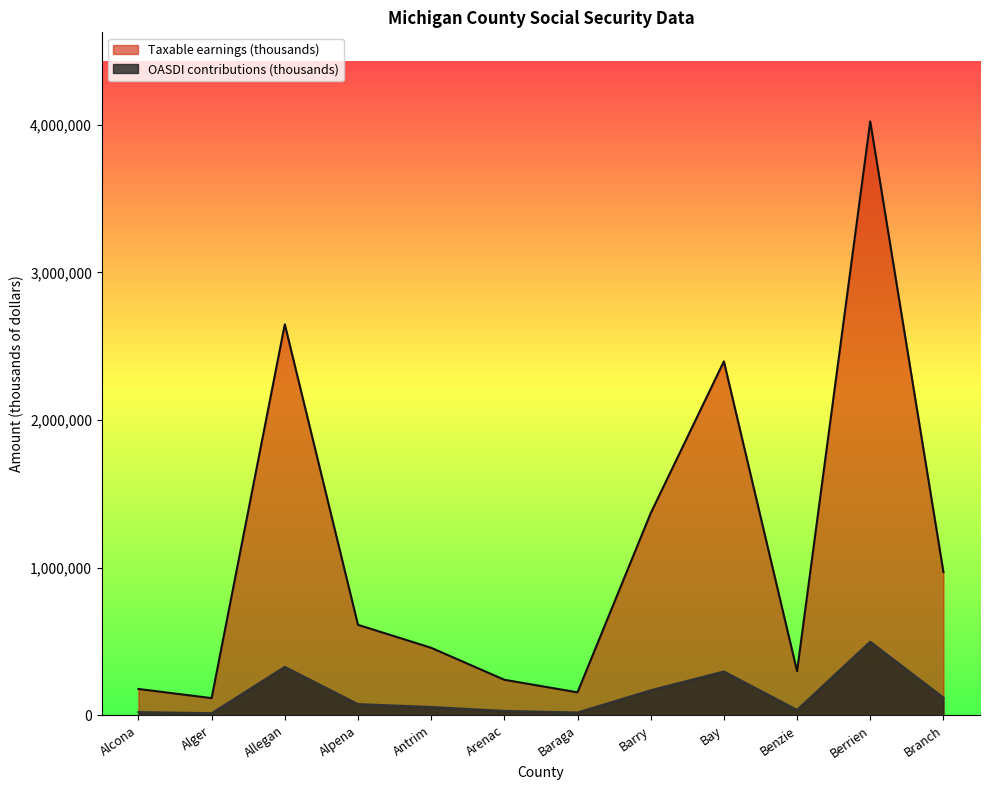

What position from the left is Alcona?

1